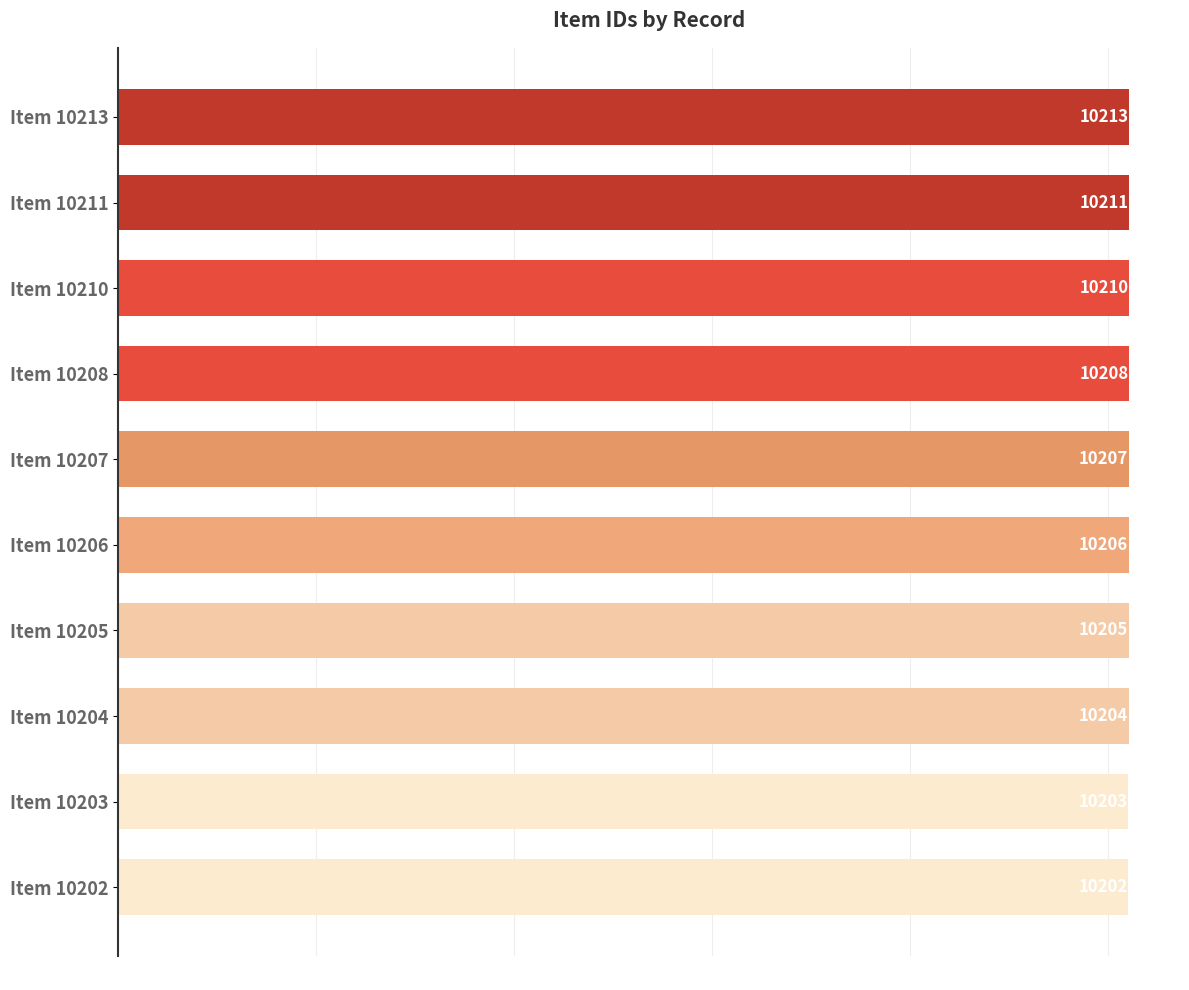

How many values are below 10207?

5